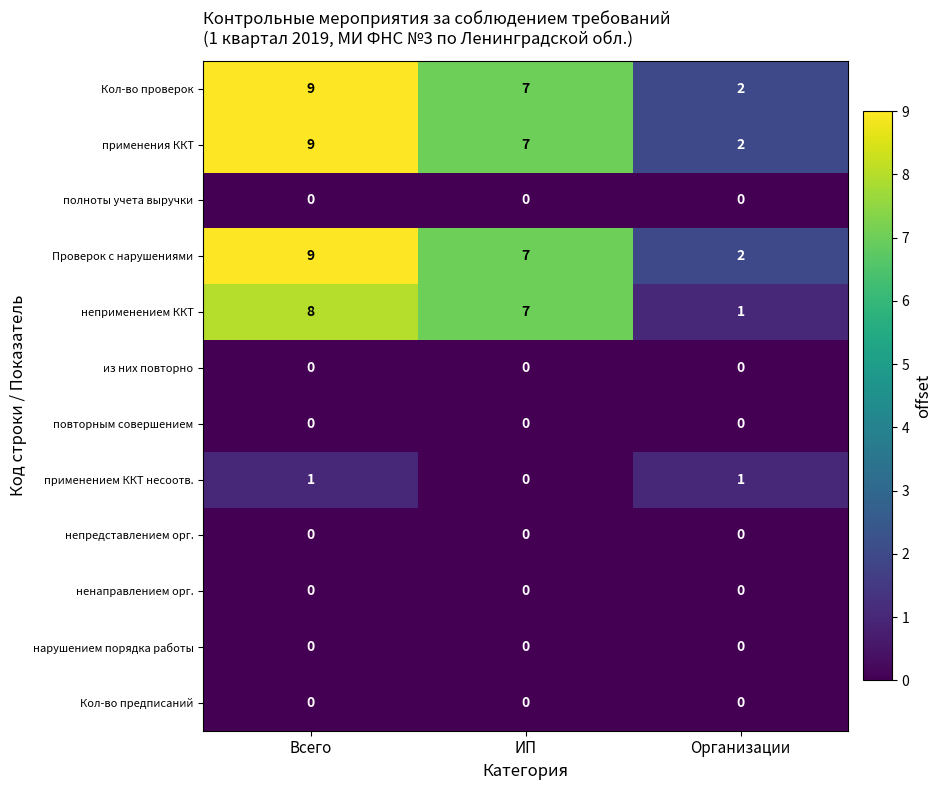

What is the maximum value for применения ККТ?

9